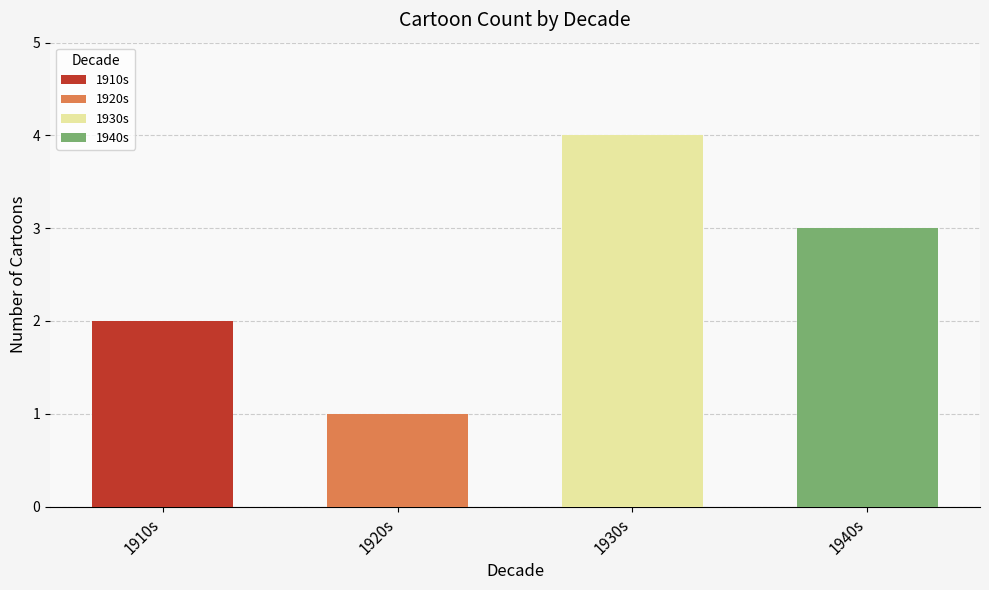

The value of 1940-1949 at 1942 is 3. True or false?

False